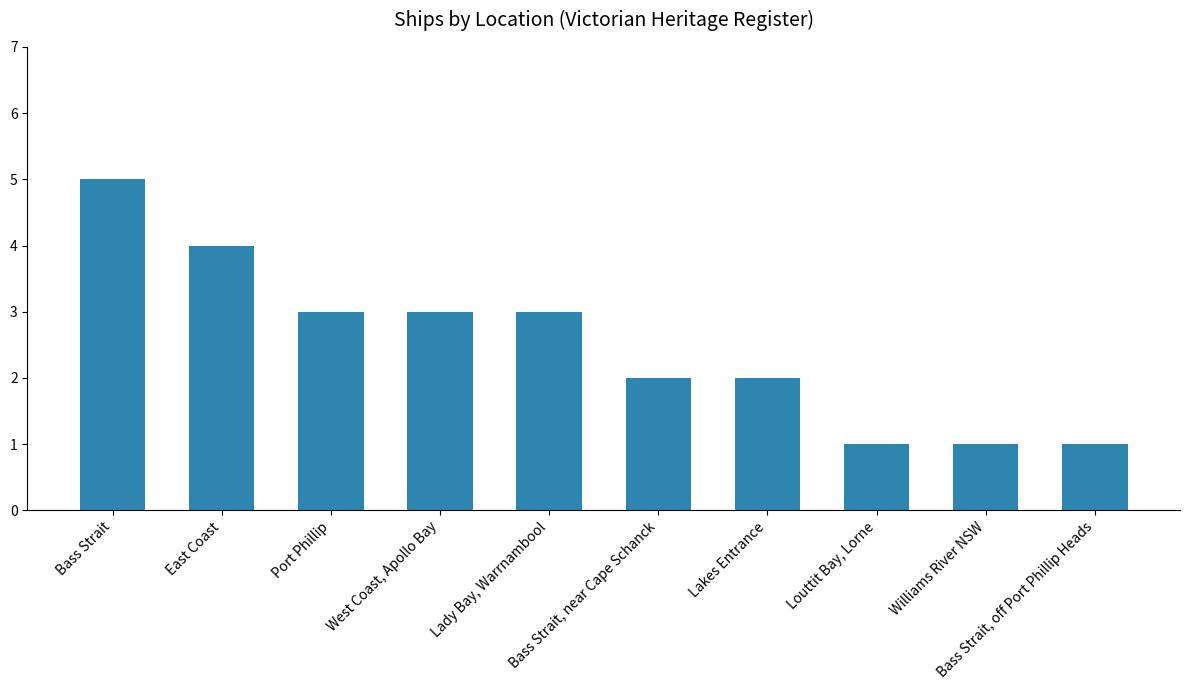

What is the value of the 5th bar from the left?

3